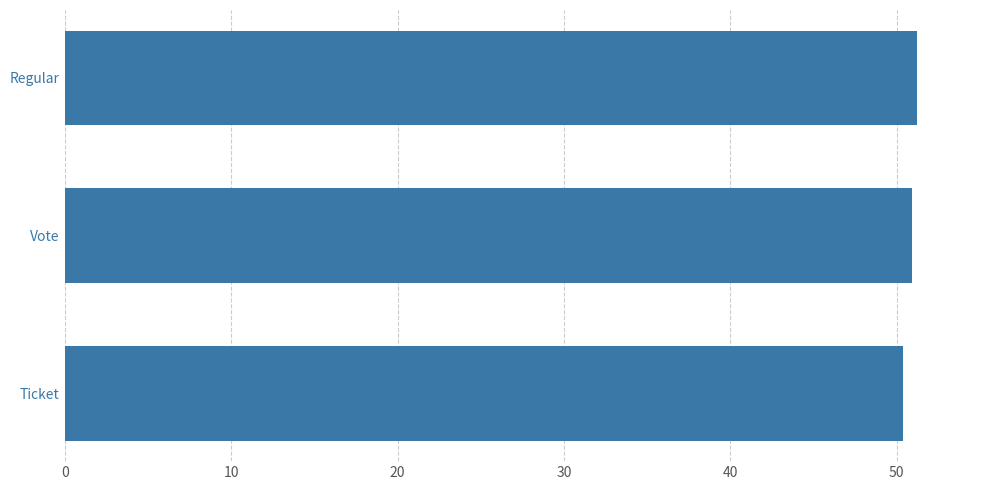

The value at Ticket is 50.4. True or false?

True